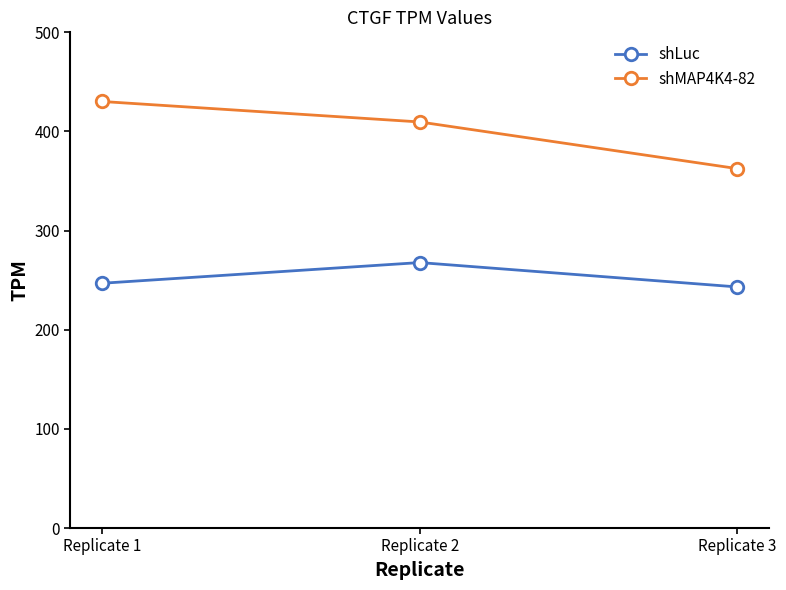

How many data points in shLuc are less than 246?

1